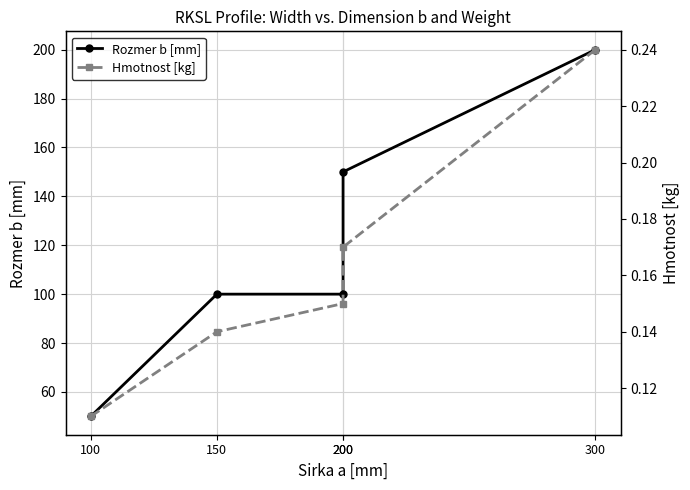

Reading left to right, list all the values displayed in this chart.

Rozmer b [mm]: 50.0	100.0	100.0	150.0	200.0
Hmotnost [kg]: 0.1	0.1	0.1	0.2	0.2